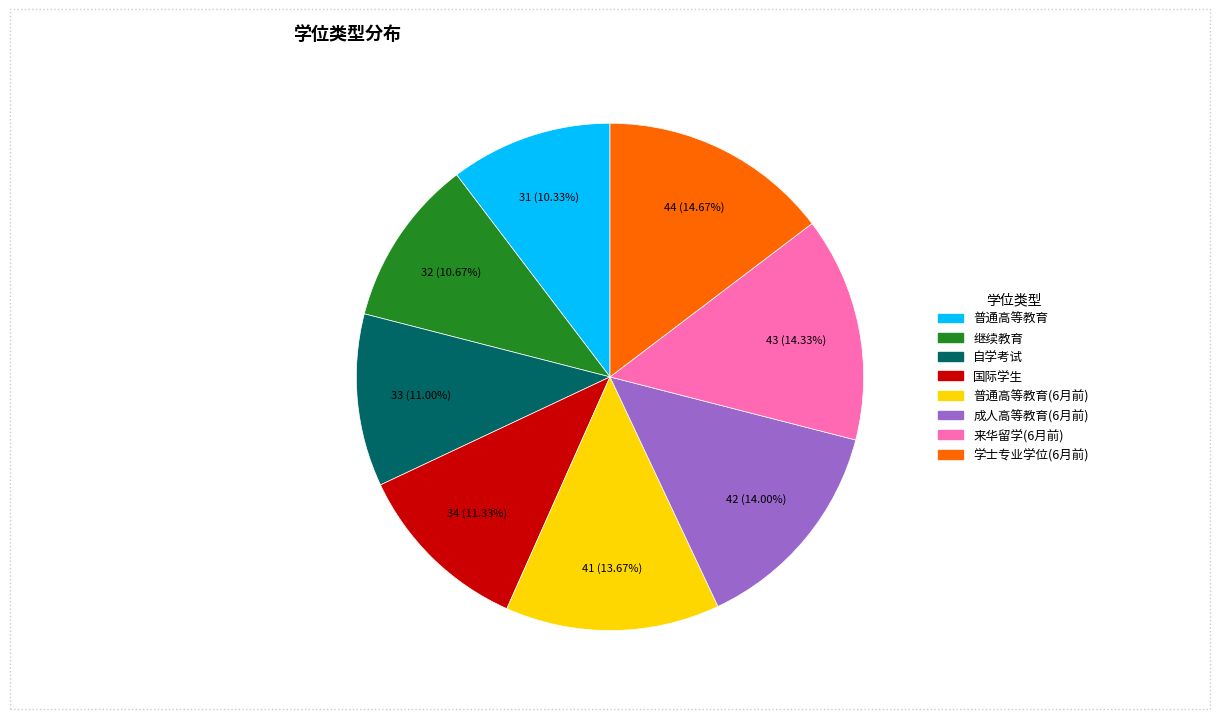

How many segments does this pie chart have?

8